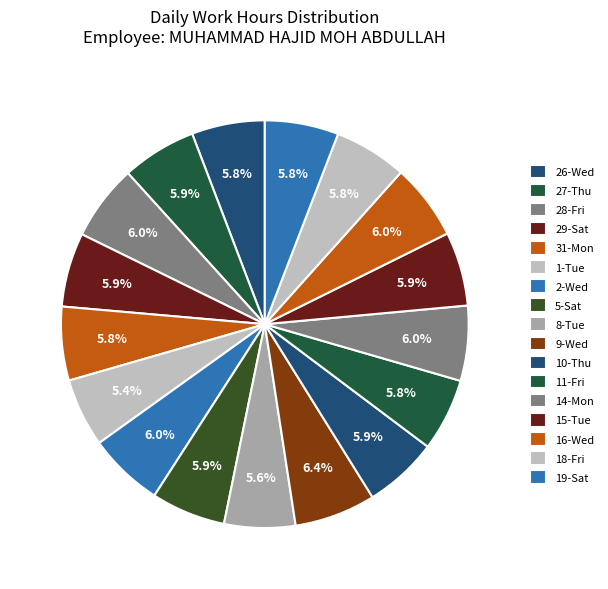

How many segments does this pie chart have?

17